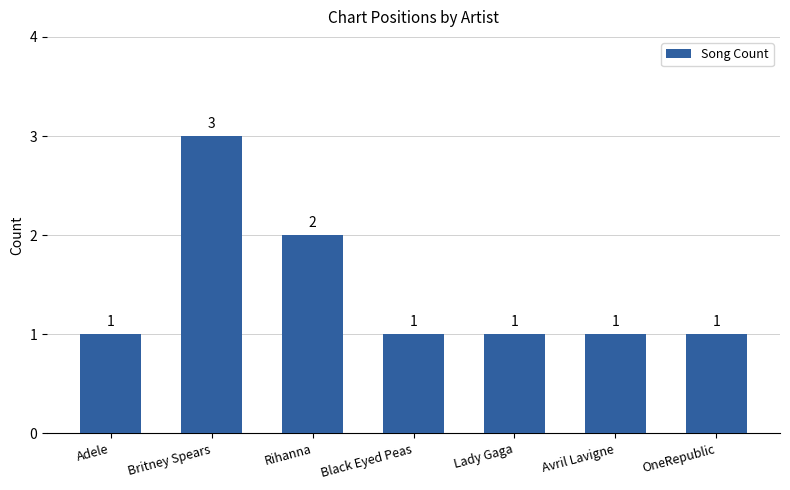

True or false: the data shows 2 at Britney Spears.

False